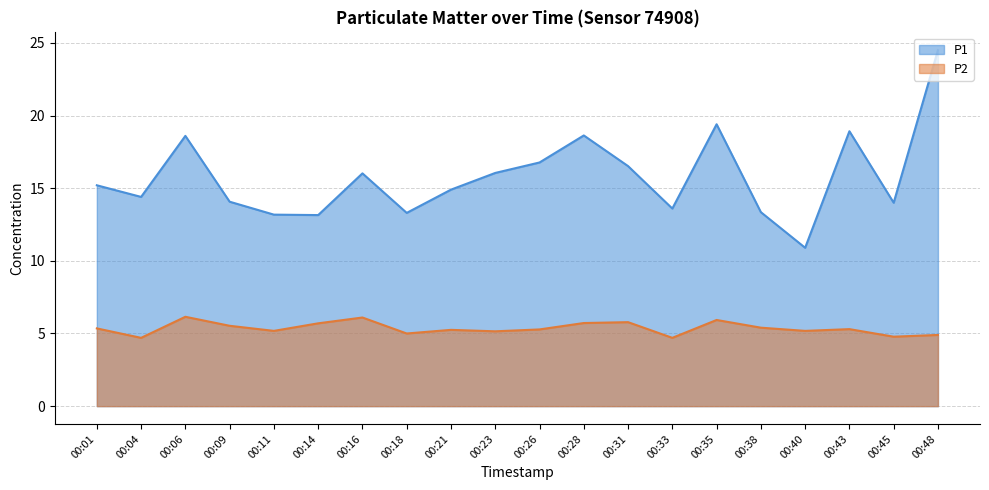

Where is the first local minimum for P1?

00:04